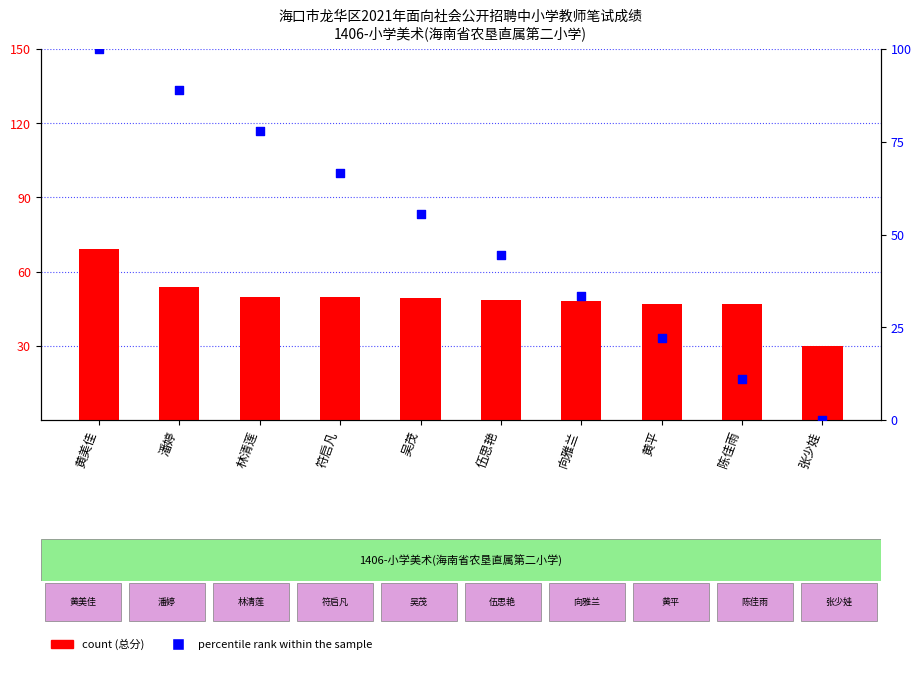

Which series has the largest total across all categories?

percentile rank within the sample